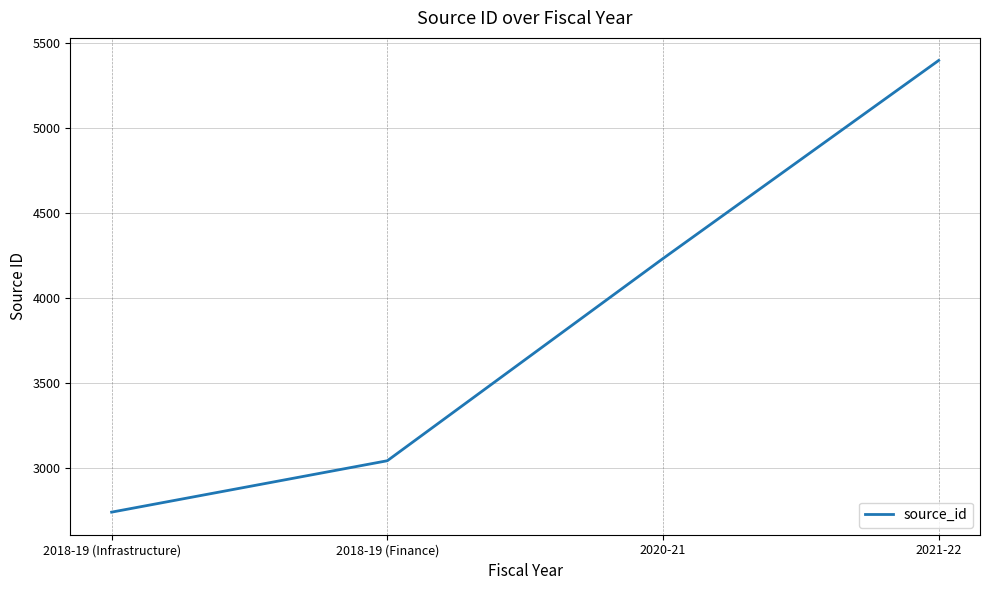

List the labels in order of value, smallest first.

2018-19 (Infrastructure), 2018-19 (Finance), 2020-21, 2021-22